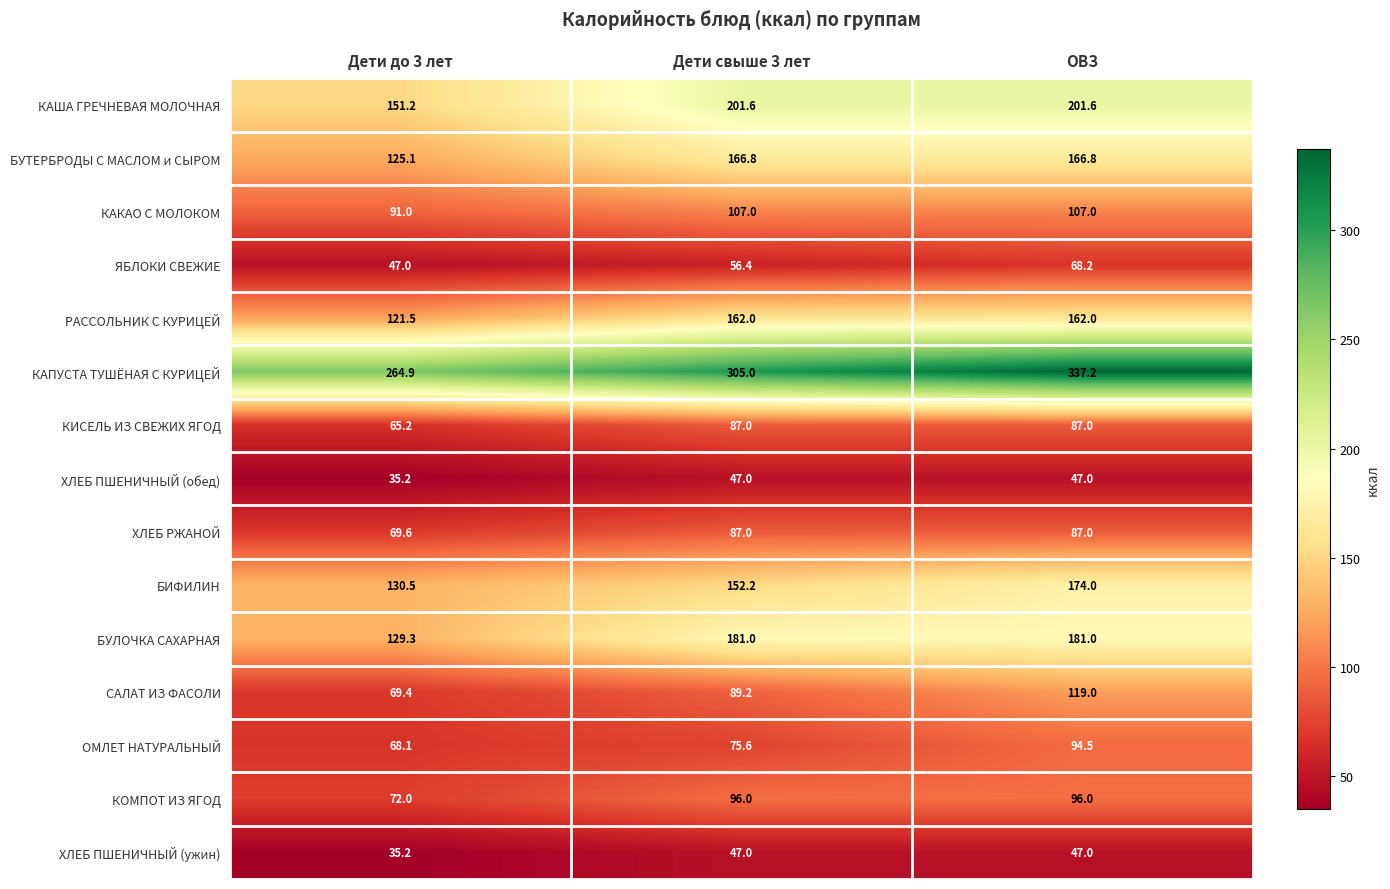

The КИСЕЛЬ ИЗ СВЕЖИХ ЯГОД series shows 87.0 at Дети свыше 3 лет. True or false?

True